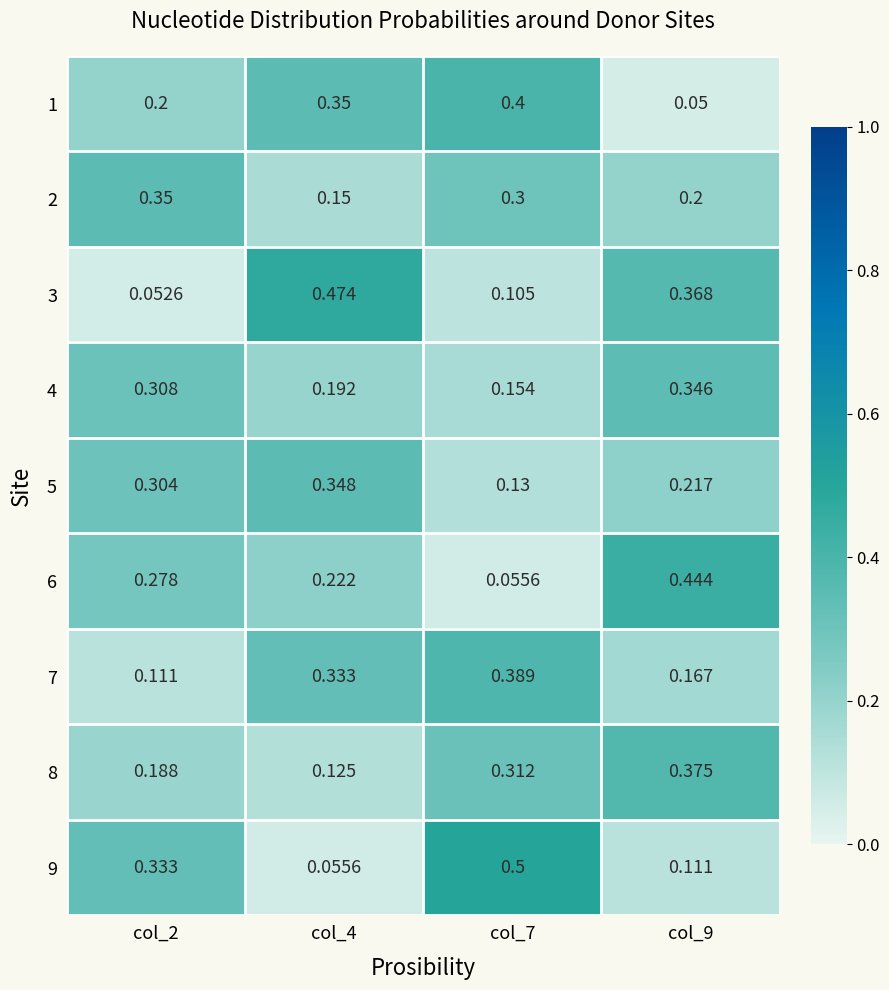

Is the value of 2 at col_7 greater than the value of 7 at col_4?

No